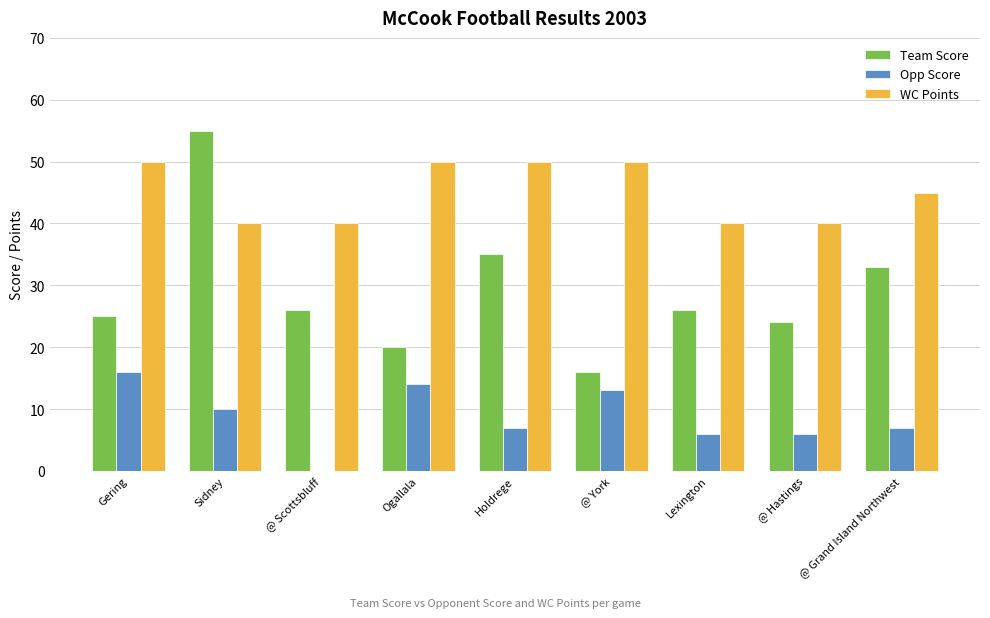

Which series changed the most between Ogallala and @ Grand Island Northwest?

Team Score